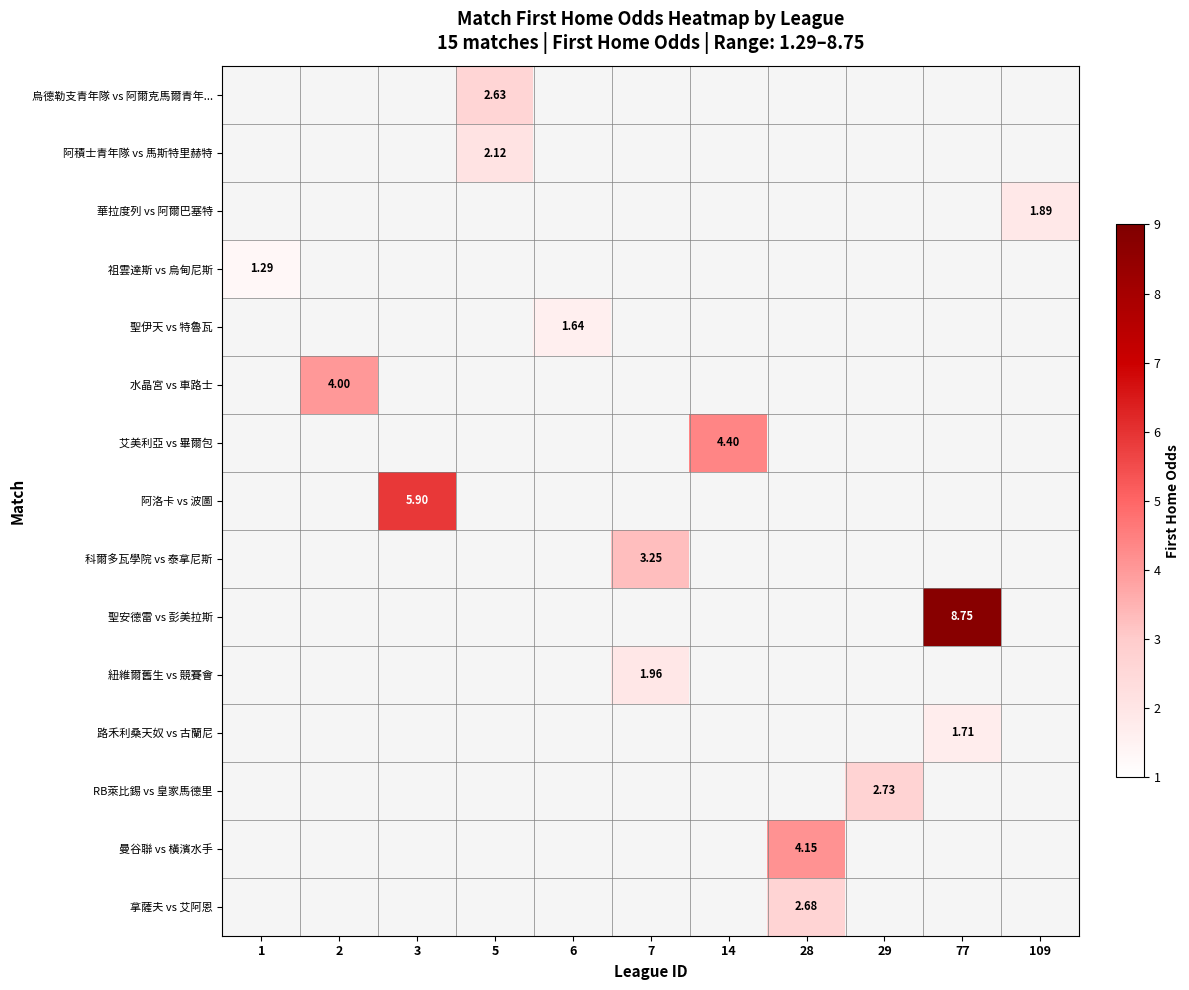

Is the value of 科爾多瓦學院 vs 泰拿尼斯 at 6 greater than the value of 曼谷聯 vs 橫濱水手 at 28?

No